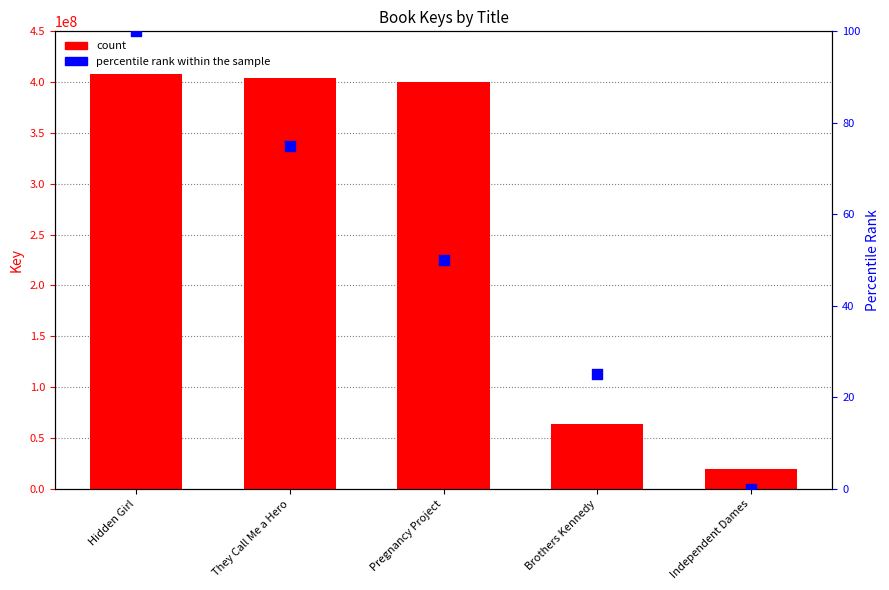

At how many categories does at least one series exceed 320907486?

3